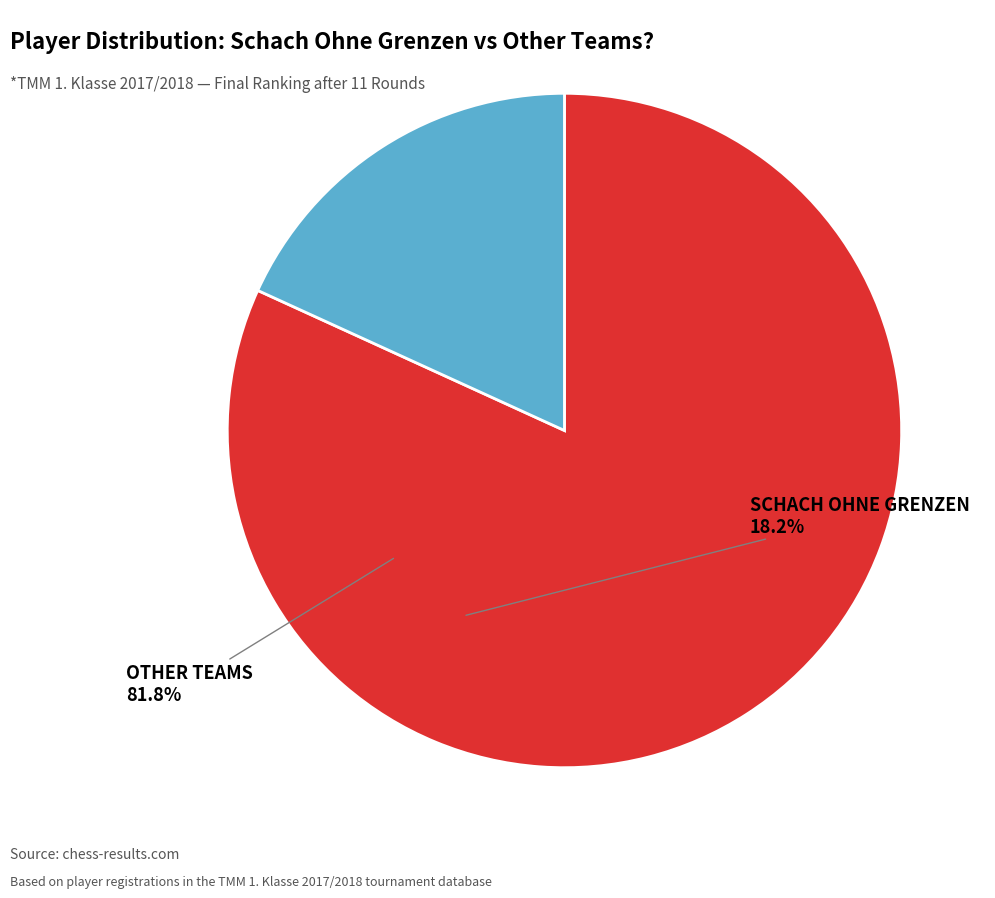

Does any single category account for the majority?

Yes